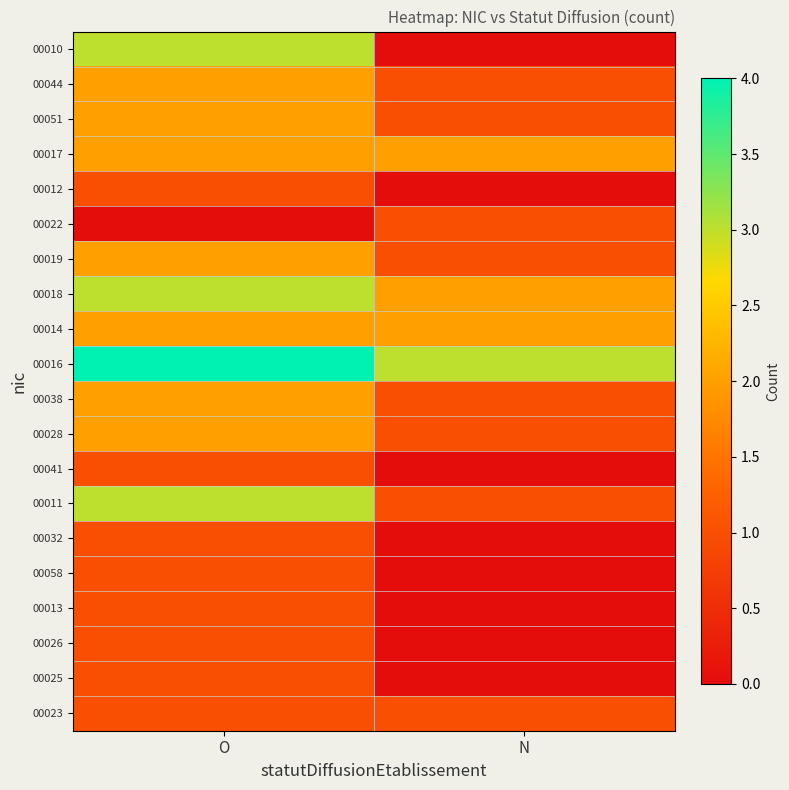

Between O and N, which series saw the biggest shift?

00010